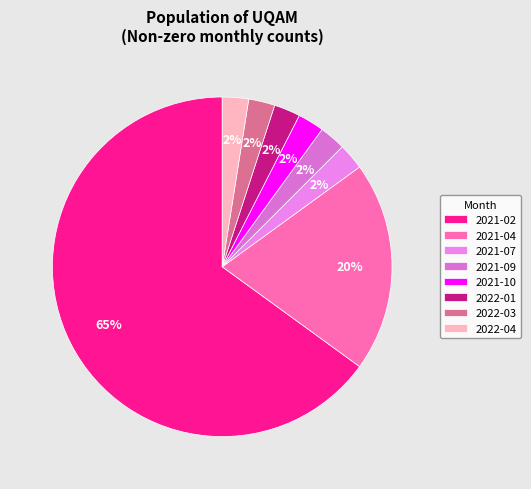

Is 2021-02 the majority of the pie?

Yes